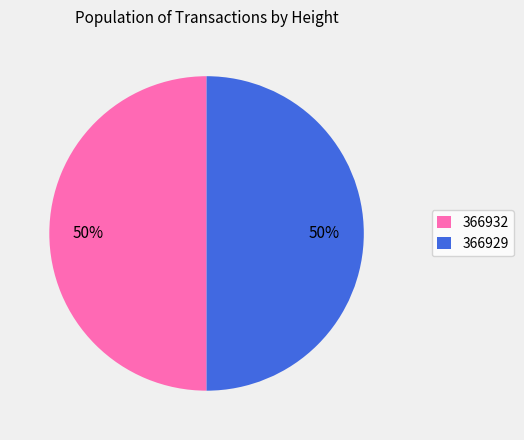

Is it true that 366929 is 50% of the pie?

True